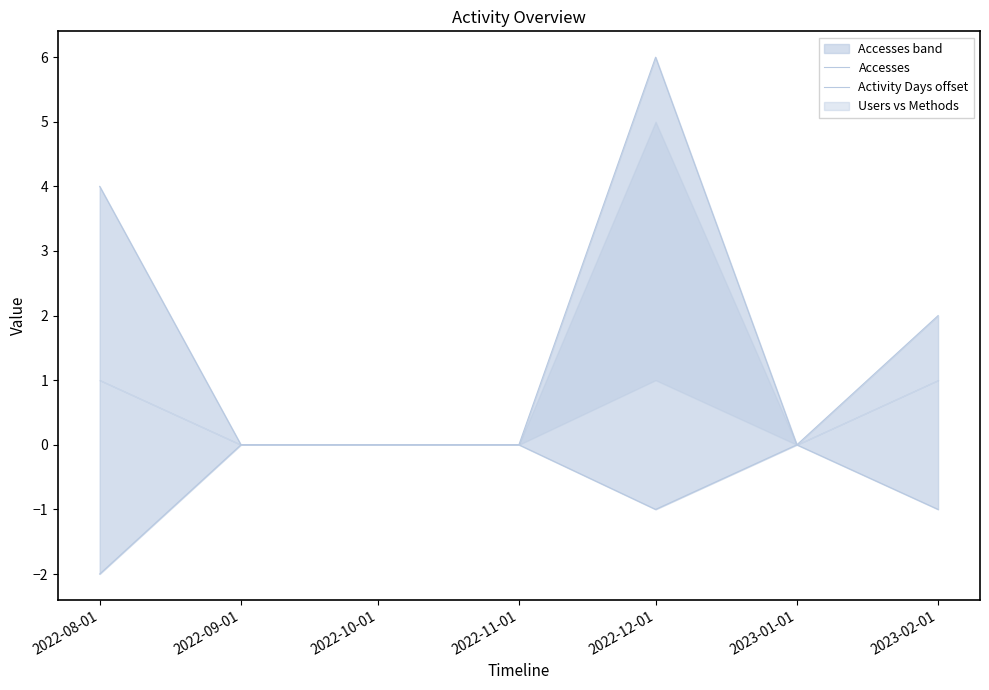

The Accesses series shows 0 at 2022-11-01. True or false?

True